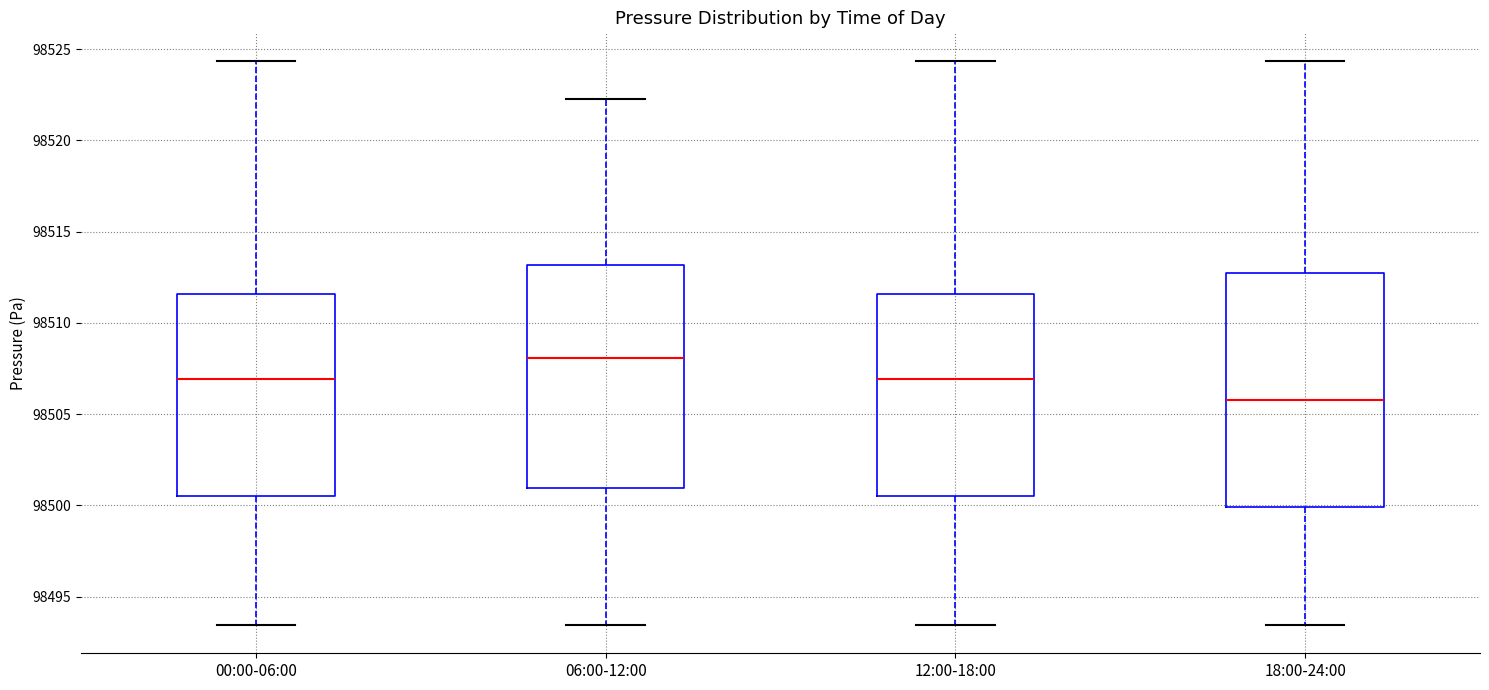

Reading left to right, read every box against the y-axis: the position of its median line, the range the box covers, and the ends of its whiskers. The values are not printed on the chart, so give them approximately, as read against the axis.

00:00-06:00: median 98507.0, box 98500.5 to 98511.5, whiskers 98493.5 to 98524.5
06:00-12:00: median 98508.0, box 98501.0 to 98513.0, whiskers 98493.5 to 98522.5
12:00-18:00: median 98507.0, box 98500.5 to 98511.5, whiskers 98493.5 to 98524.5
18:00-24:00: median 98506.0, box 98500.0 to 98512.5, whiskers 98493.5 to 98524.5